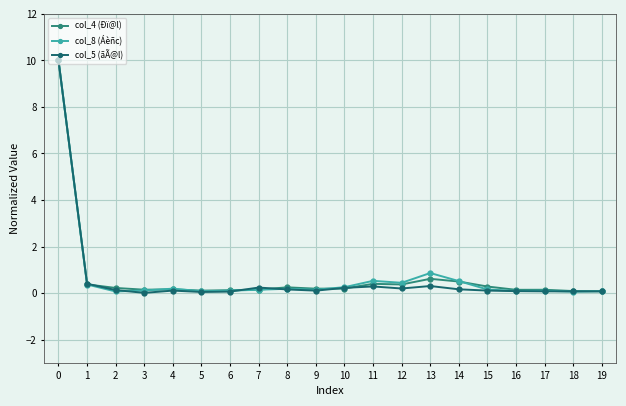

Is this an area chart (filled region under the line)?

No